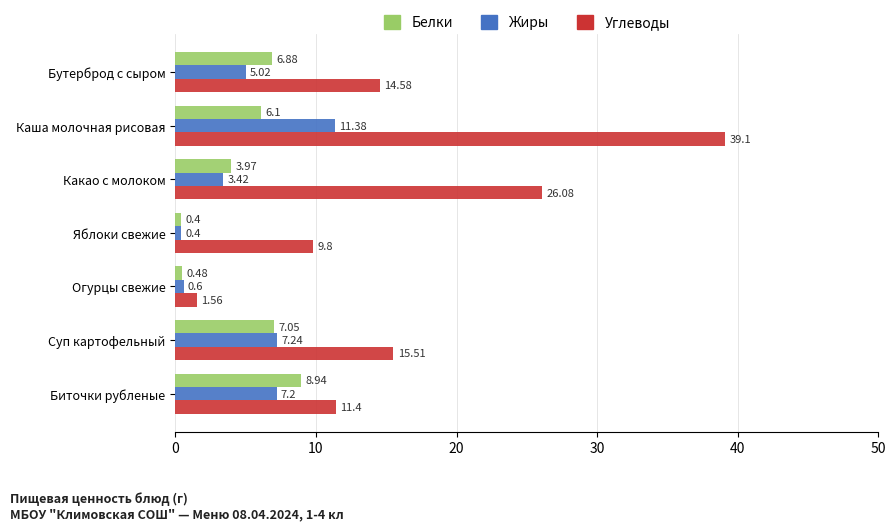

What is the sum of all Белки values?

33.8